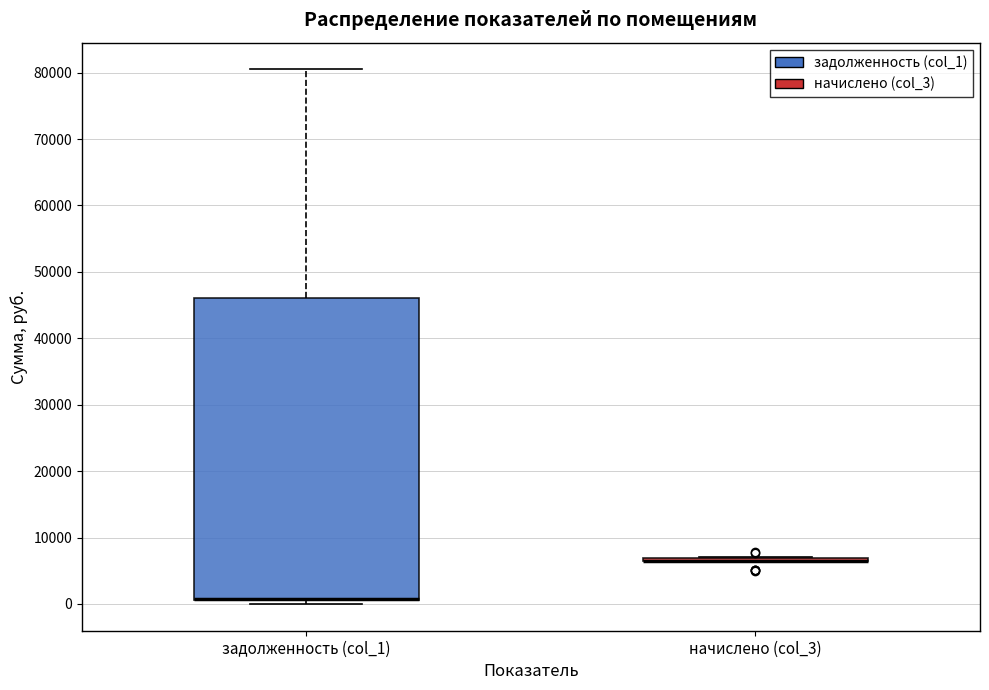

Which box is the tallest, from its lower edge to its upper edge?

задолженность (col_1)